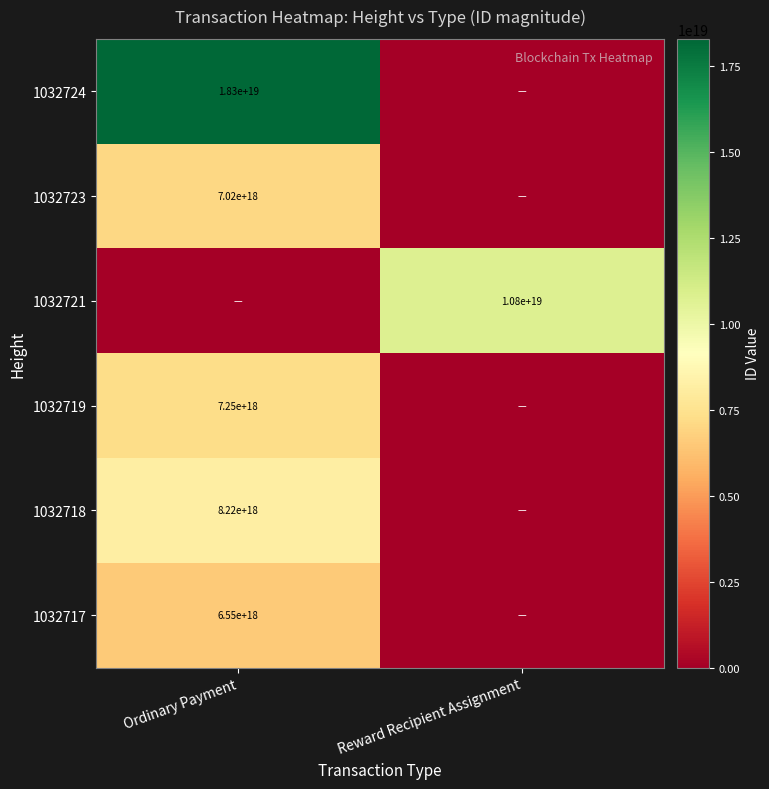

True or false: 1032721 has a value of 10800000000000000000 at Reward Recipient Assignment.

True